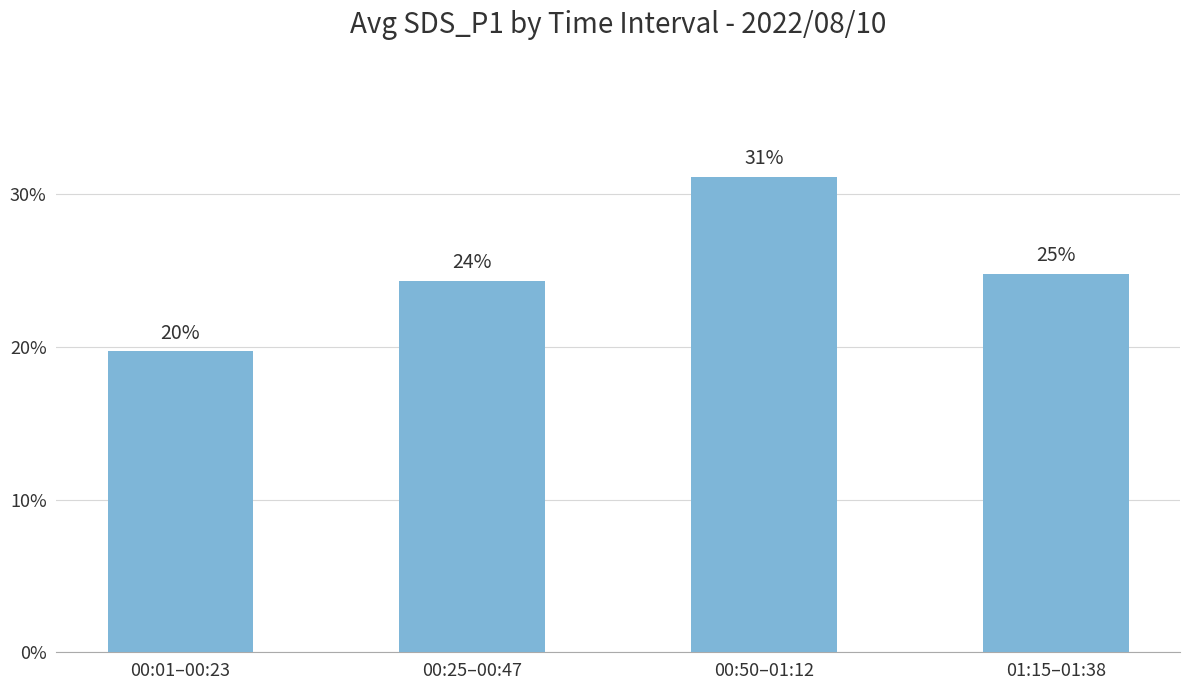

Rank the categories by value from lowest to highest.

00:01–00:23, 00:25–00:47, 01:15–01:38, 00:50–01:12